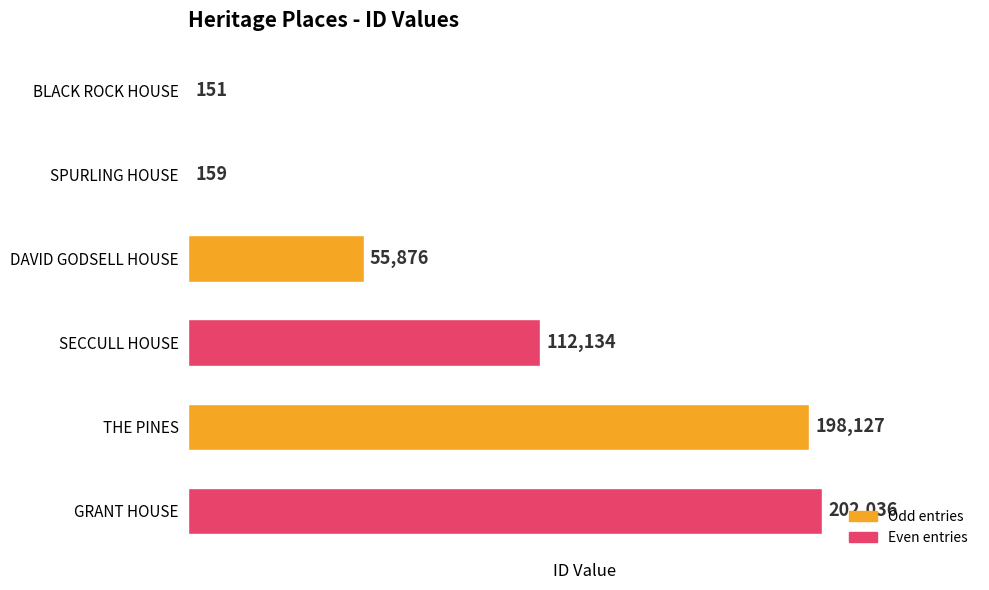

Reading top to bottom, what are all the values shown in this chart?

BLACK ROCK HOUSE=151	SPURLING HOUSE=159	DAVID GODSELL HOUSE=55876	SECCULL HOUSE=112134	THE PINES=198127	GRANT HOUSE=202036